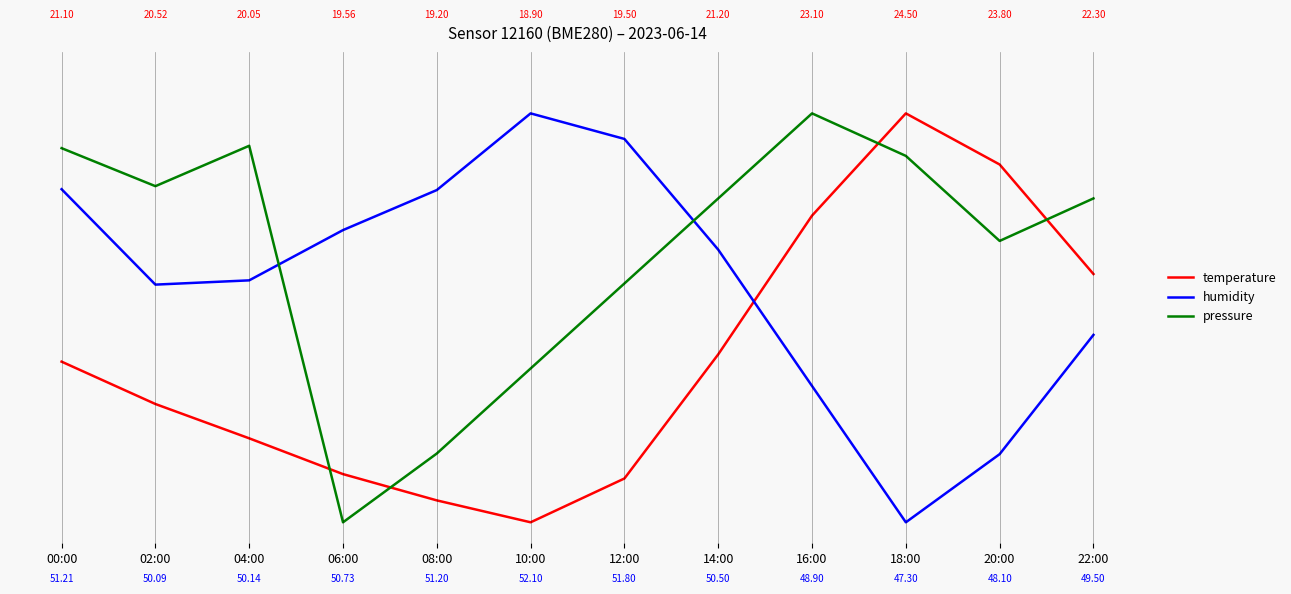

What position from the left is 10:00?

6